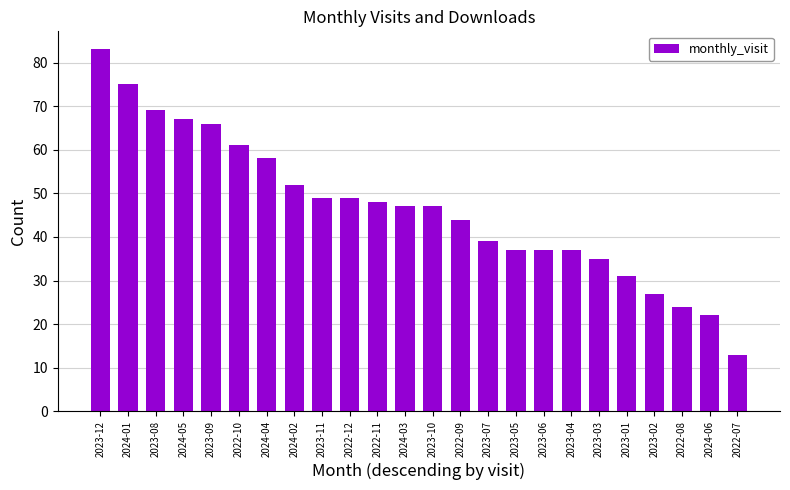

Reading left to right, list all the values displayed in this chart.

2023-12=83	2024-01=75	2023-08=69	2024-05=67	2023-09=66	2022-10=61	2024-04=58	2024-02=52	2023-11=49	2022-12=49	2022-11=48	2024-03=47	2023-10=47	2022-09=44	2023-07=39	2023-05=37	2023-06=37	2023-04=37	2023-03=35	2023-01=31	2023-02=27	2022-08=24	2024-06=22	2022-07=13